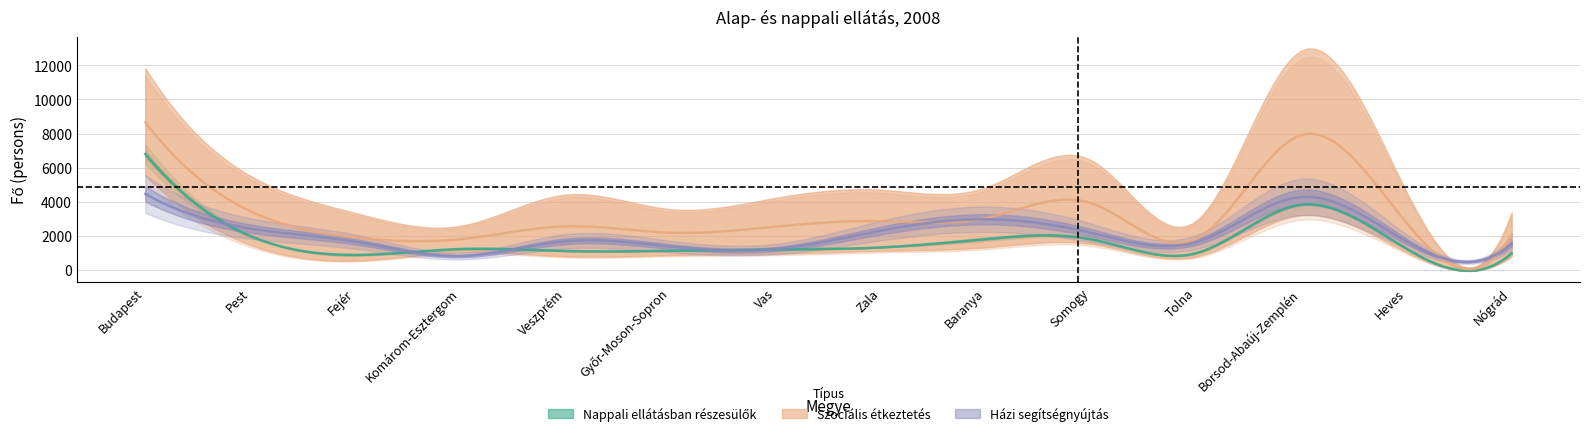

Which series has the largest total across all categories?

Szociális étkeztetés